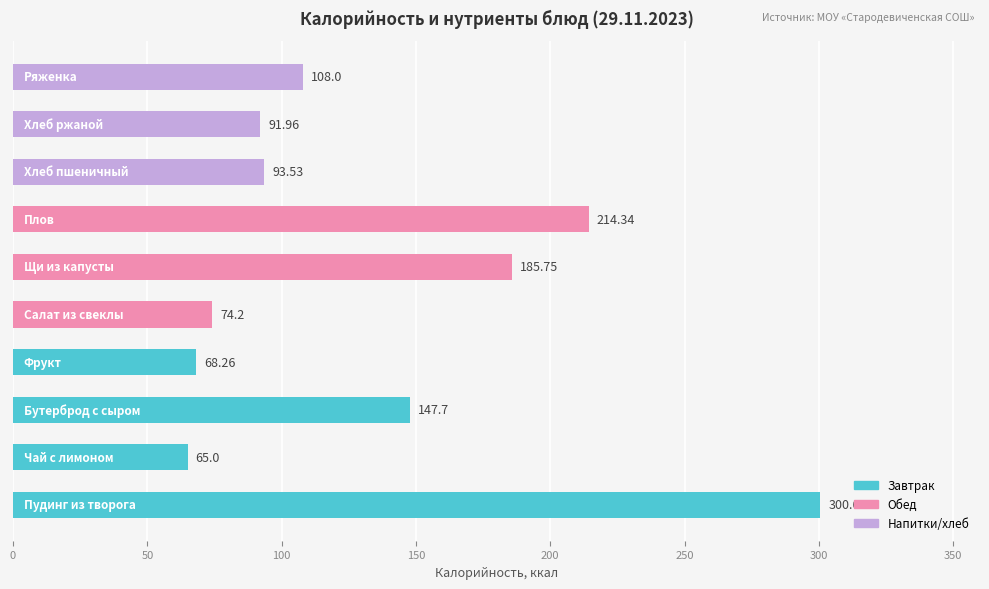

What is the average value?

134.9